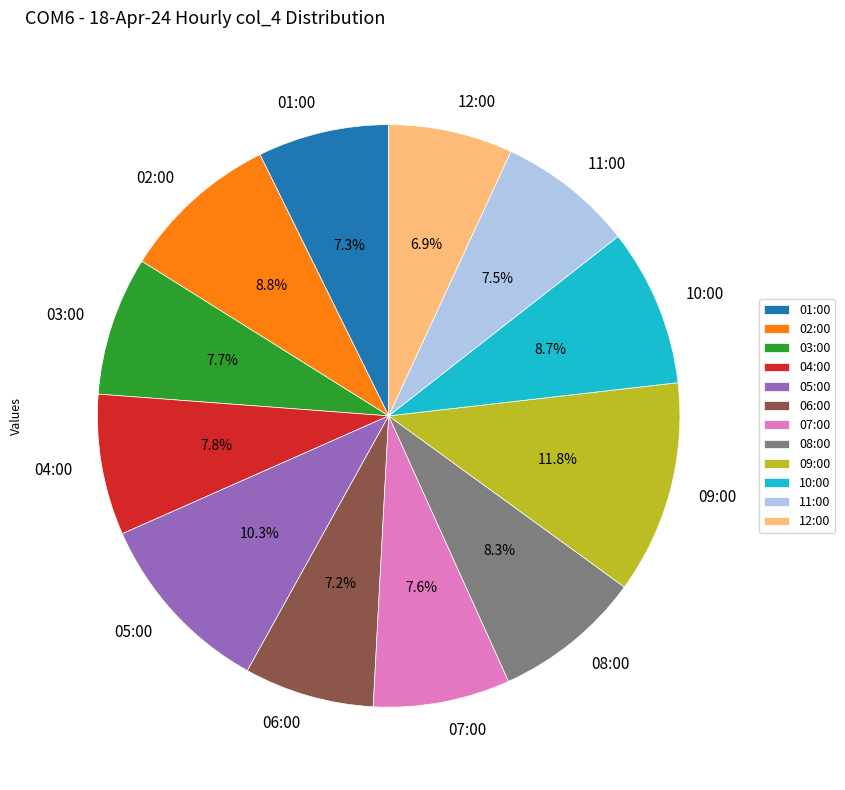

What percentage is the 08:00 slice, to the nearest percent?

8%